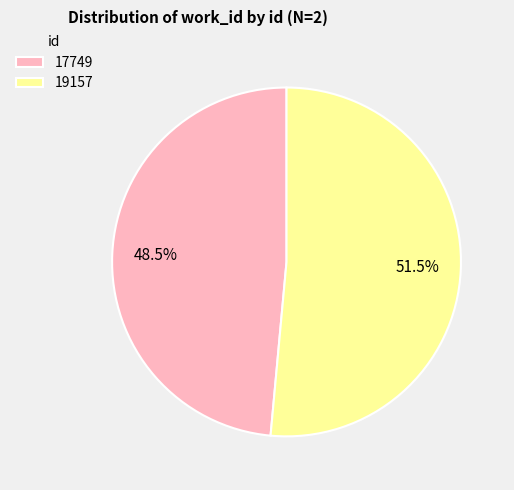

How many slices are in this pie chart?

2